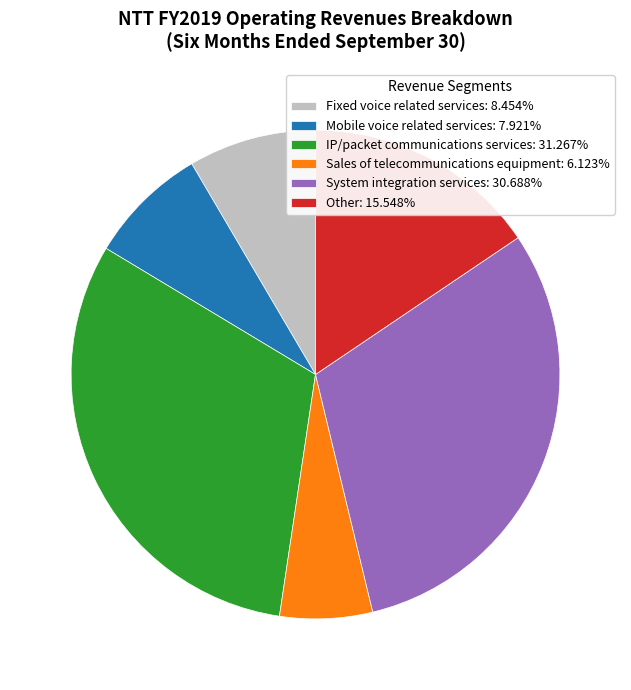

Is it true that System integration services is 18% of the pie?

False